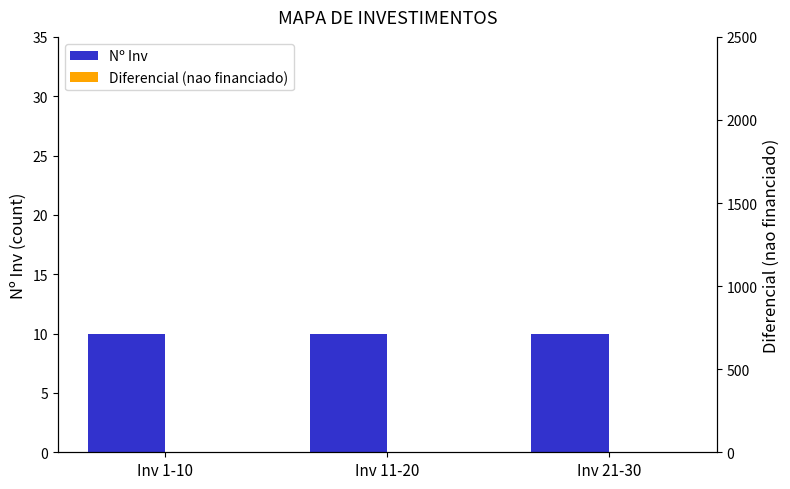

What is the label of the 2nd bar from the left?

Inv 11-20